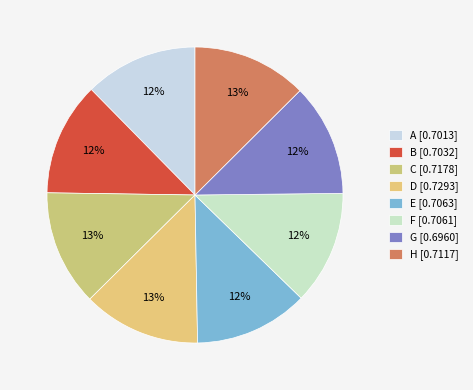

True or false: A accounts for 12% of the total.

True